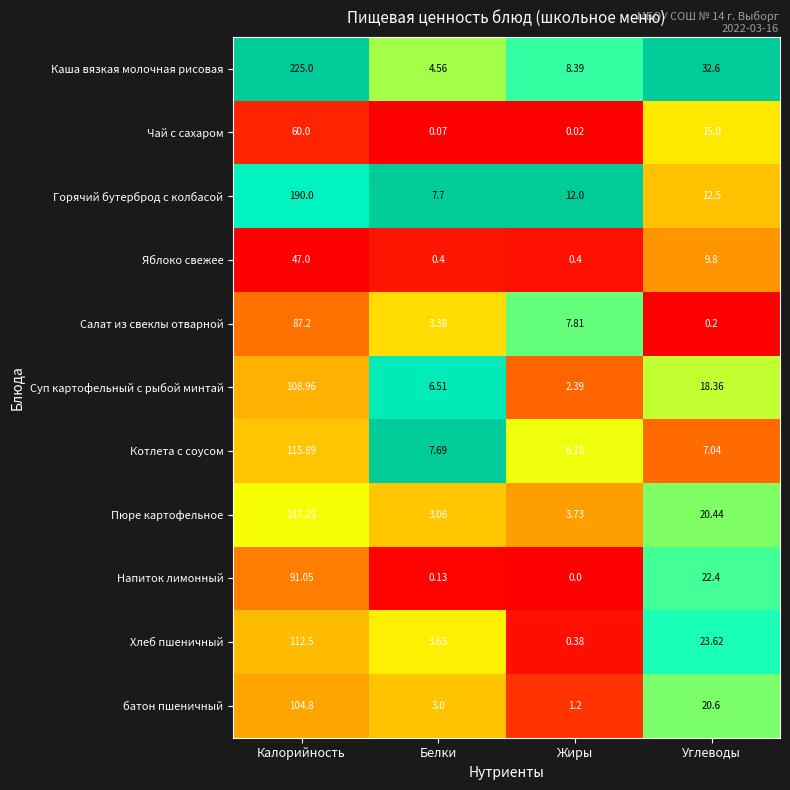

Between Белки and Углеводы, which series saw the biggest shift?

Каша вязкая молочная рисовая